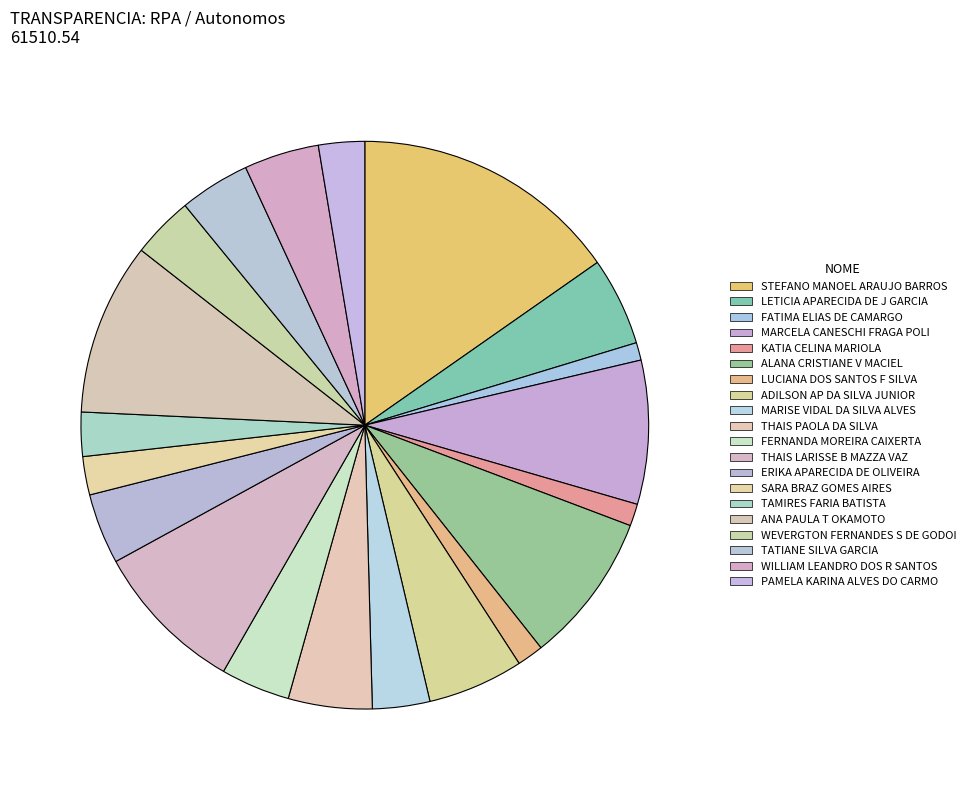

What percentage is the WILLIAM LEANDRO DOS R SANTOS slice, to the nearest percent?

4%